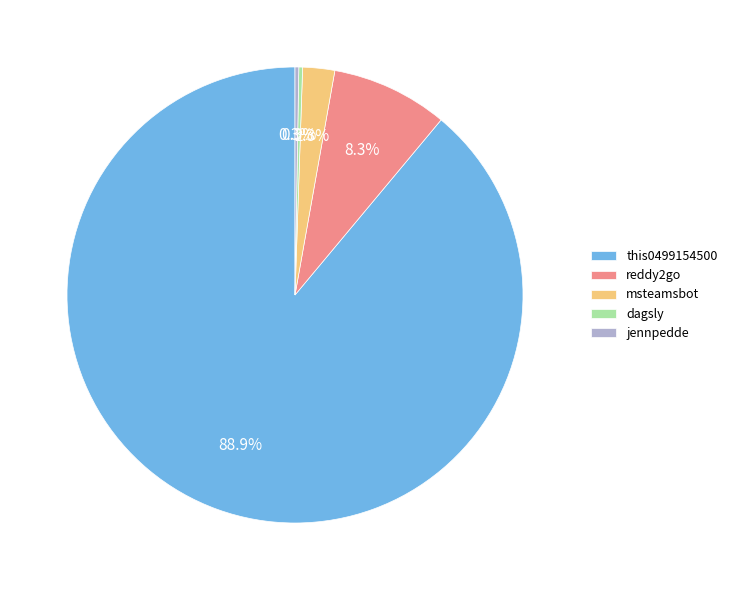

Which category accounts for the majority?

this0499154500